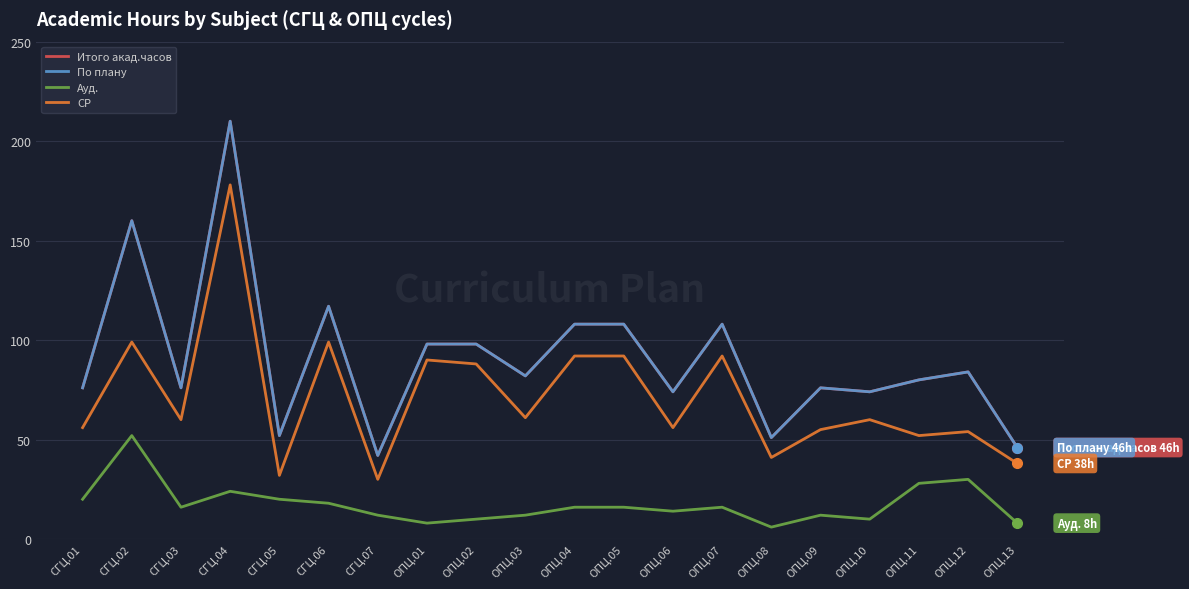

List the series in order of their peak value, lowest first.

Ауд., СР, Итого акад.часов, По плану